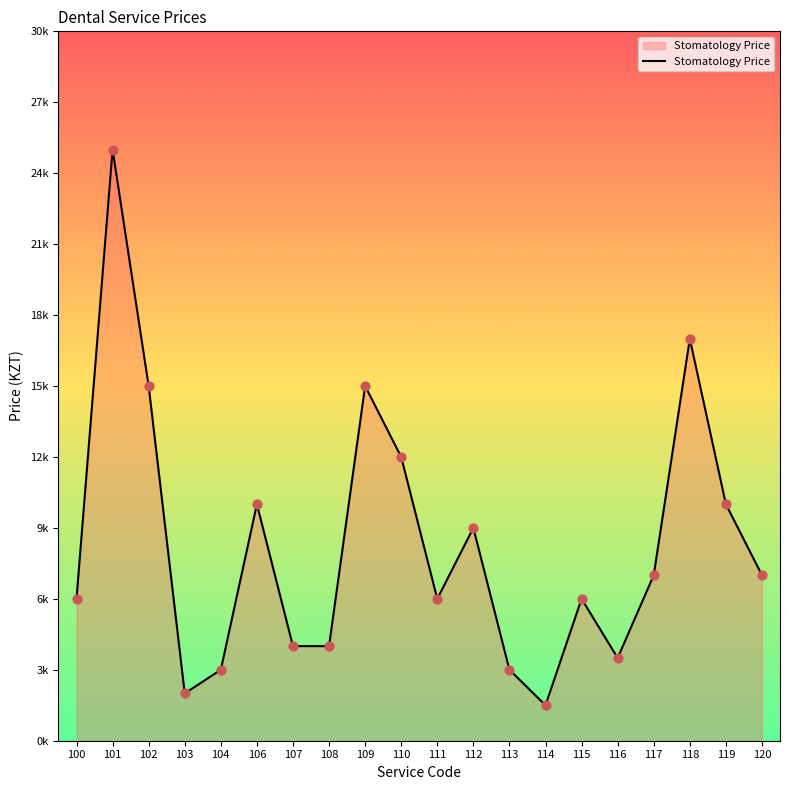

Which has a higher value, 107 or 104?

107